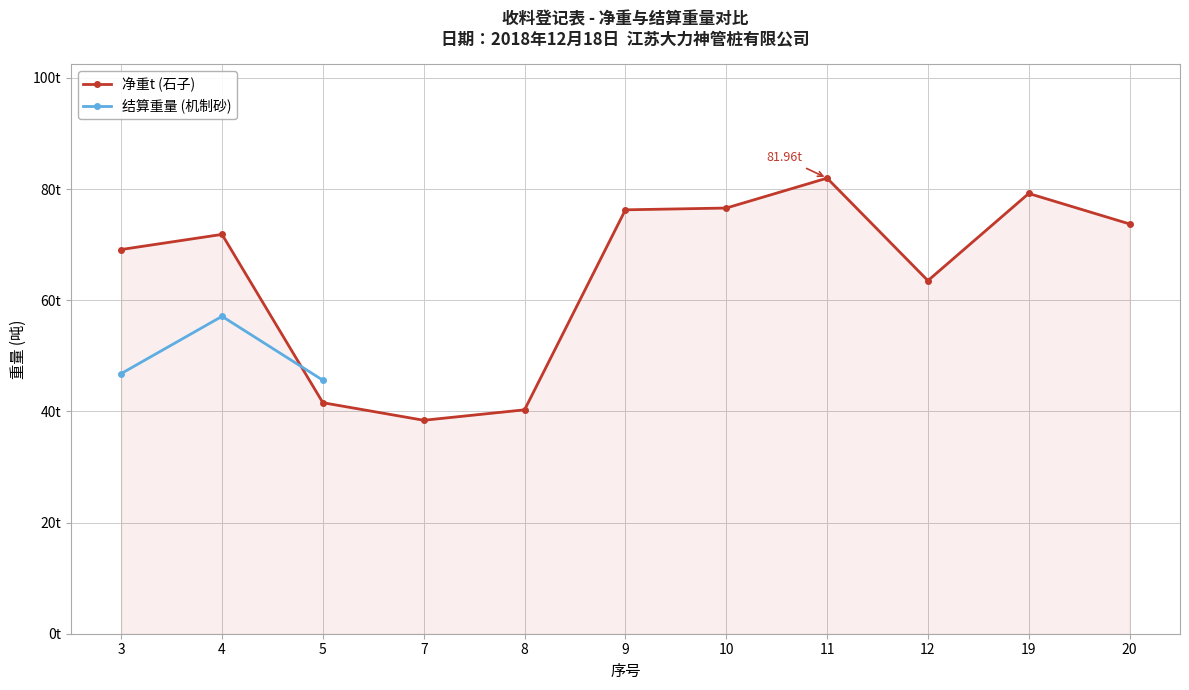

How many interior local peaks (higher than both neighbors) does the data have?

3